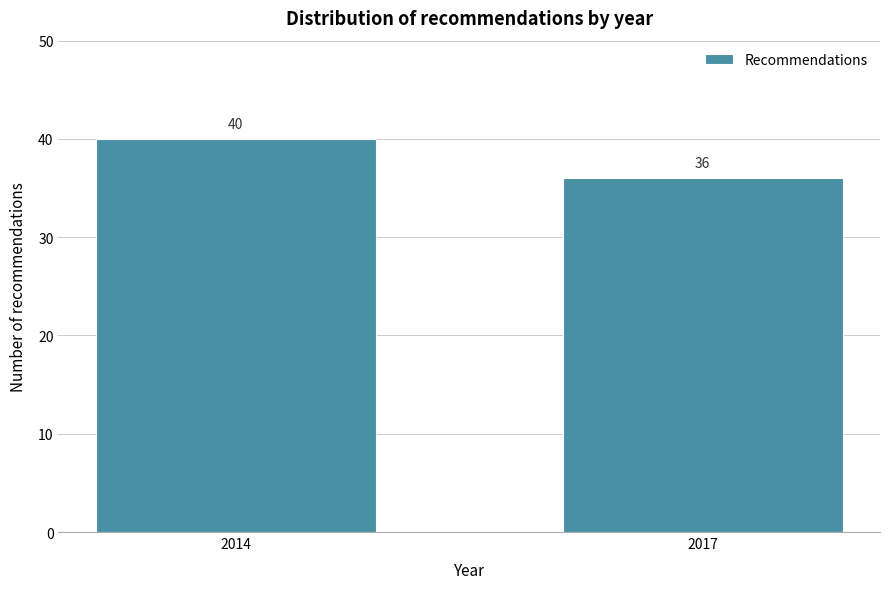

Reading left to right, transcribe all the data shown in this chart.

40	36